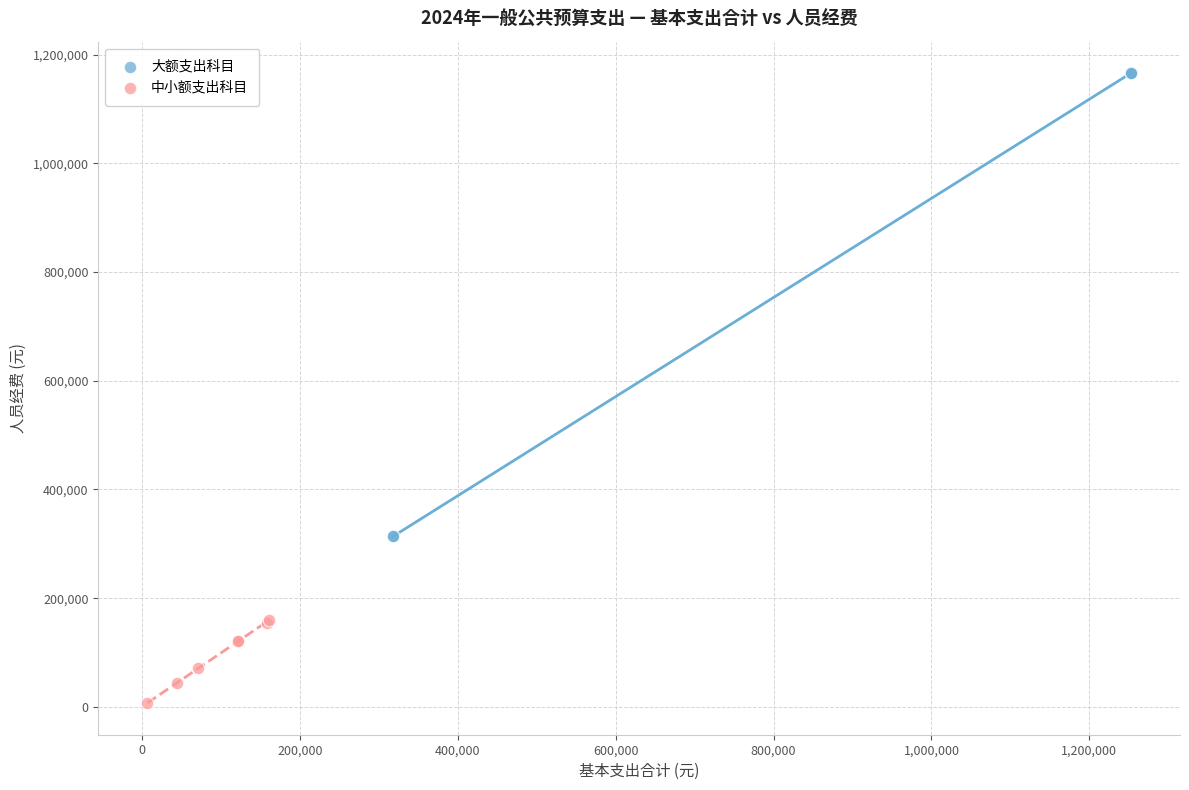

Which series contains the highest Y value?

大额支出科目